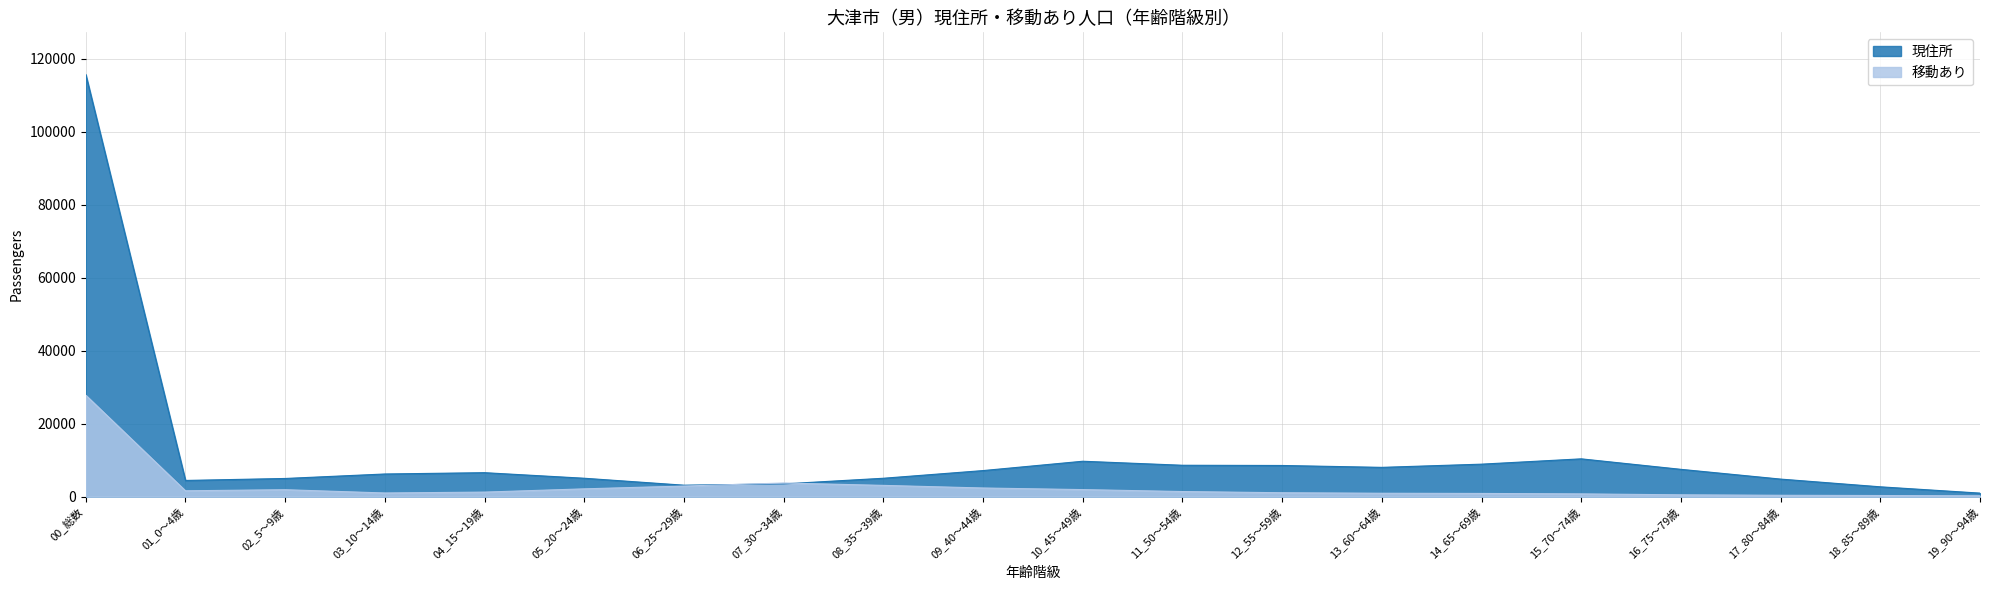

How many intersections are there between 現住所 and 移動あり?

2